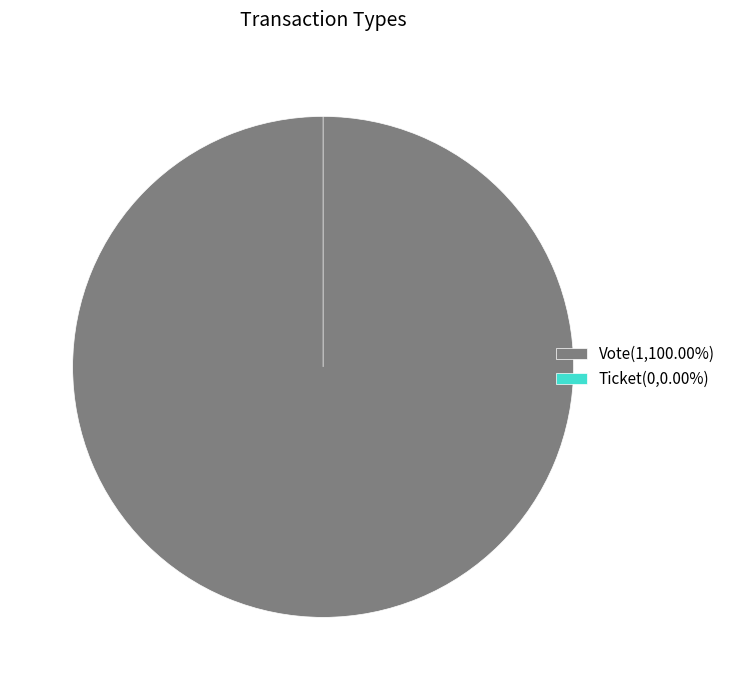

Does any single category account for the majority?

Yes